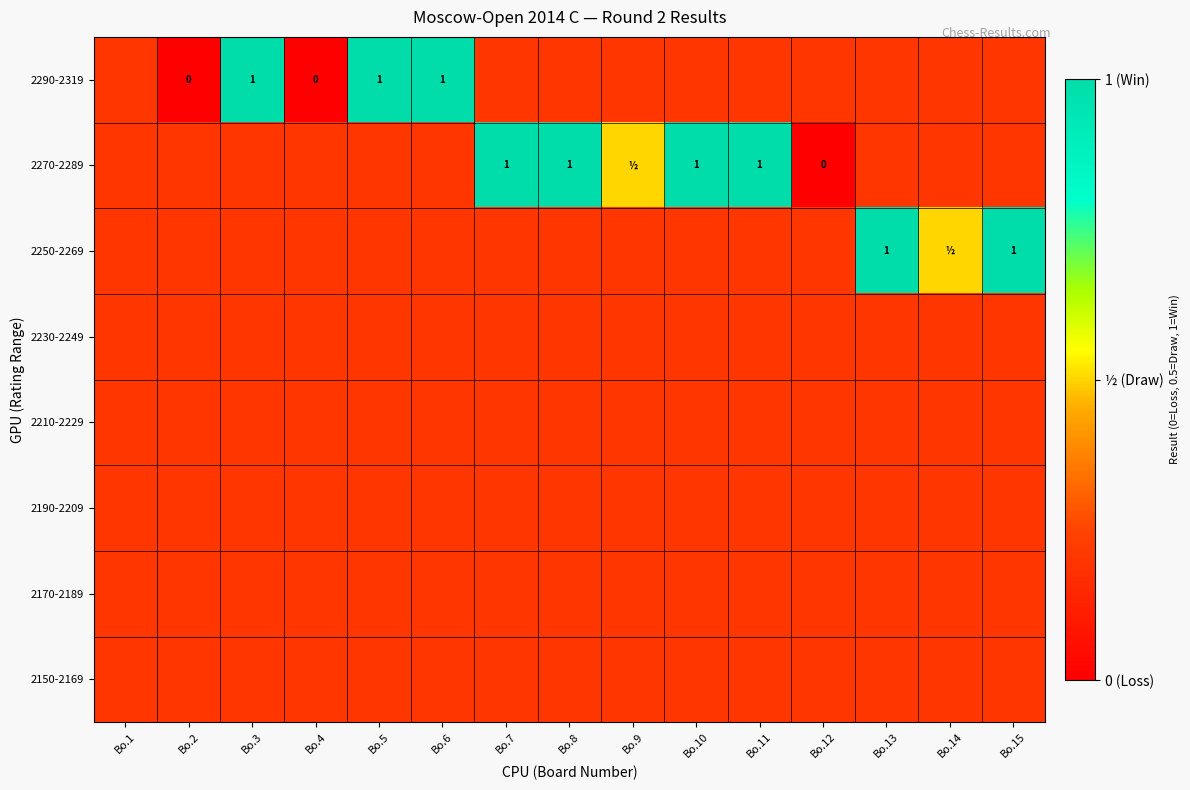

What is the average value of the 2150-2169 series?

0.2